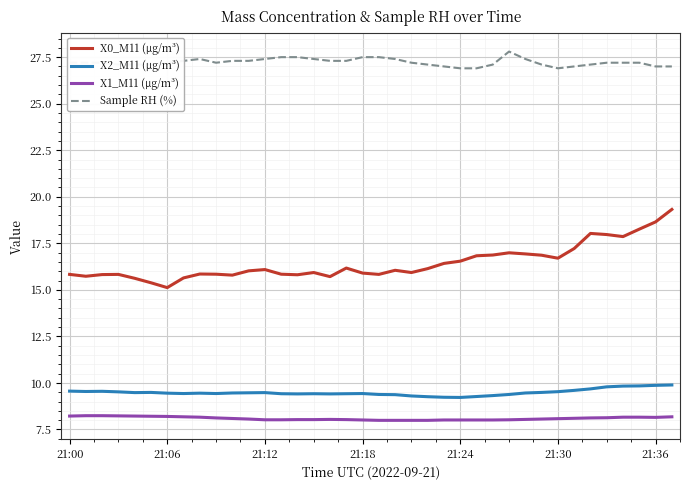

Which series has the widest spread of values?

X0_M11 (μg/m³)